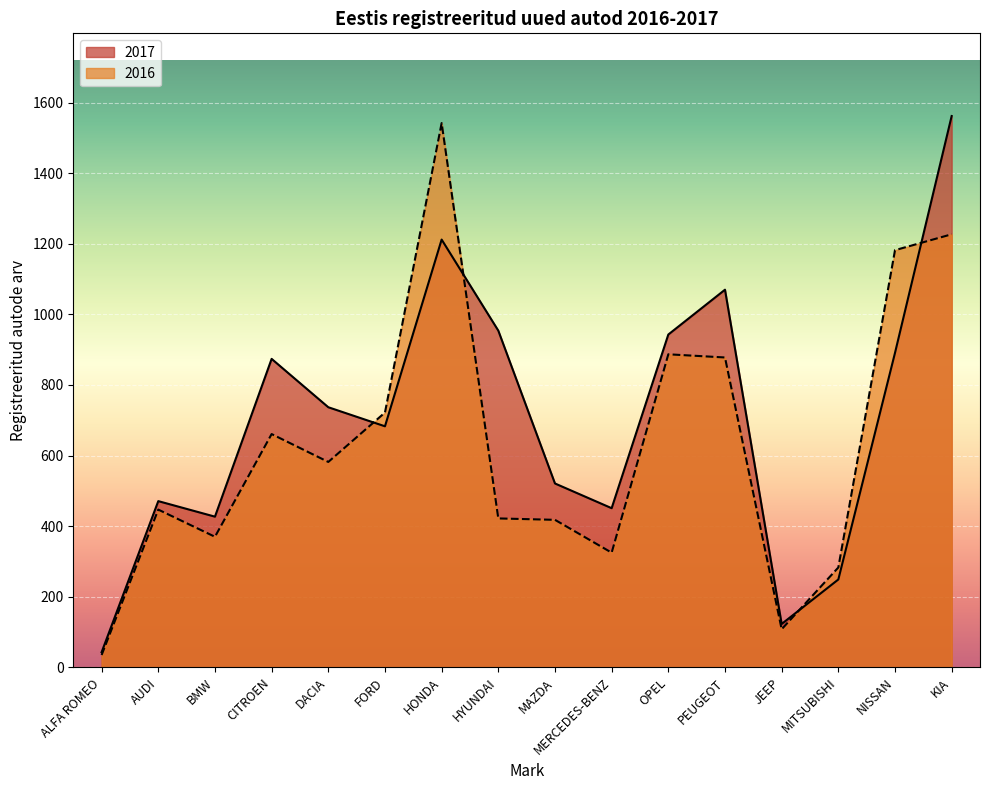

What is the approximate value of 2016 at MAZDA?

418